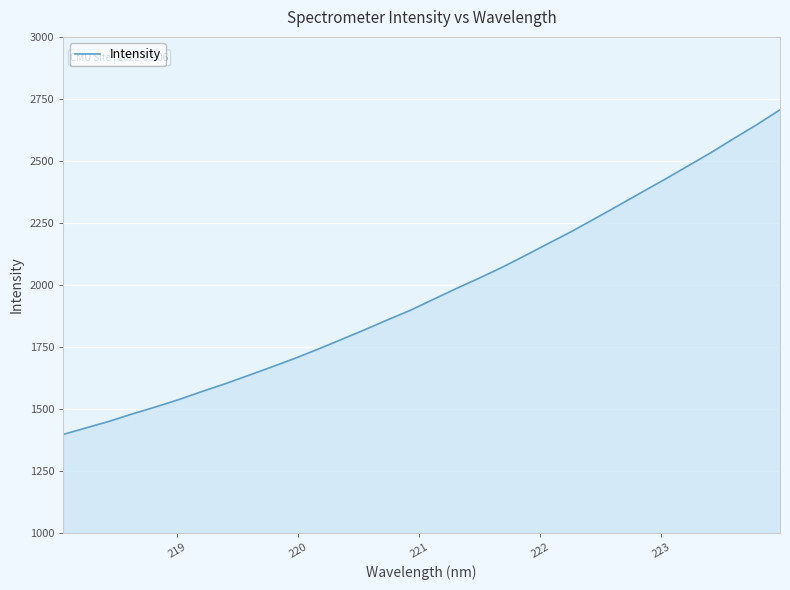

What is the minimum value shown in the chart?

1396.3